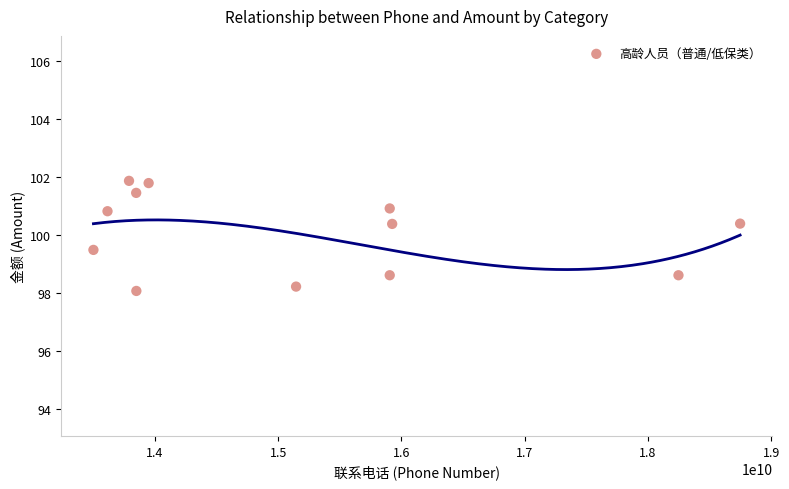

What is the average X value?

15202015267.9